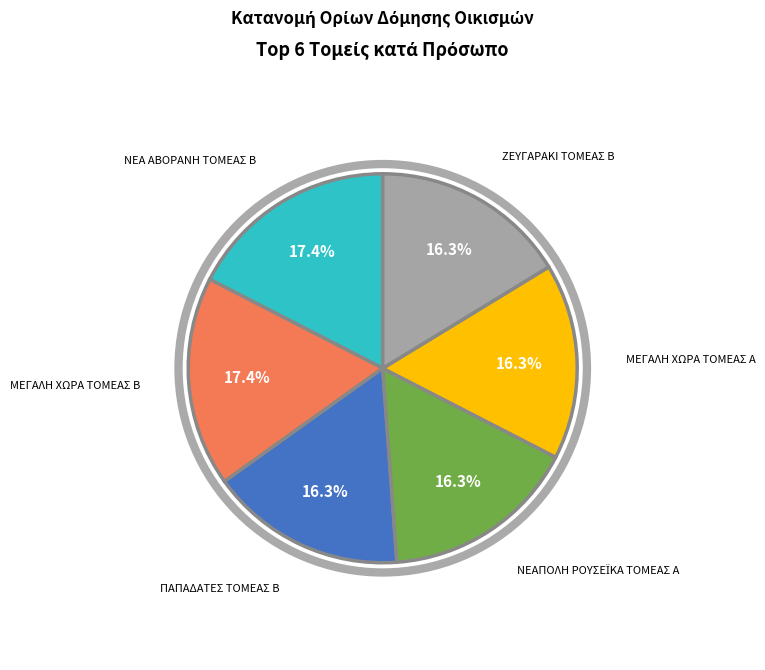

Is there a majority slice in this chart?

No